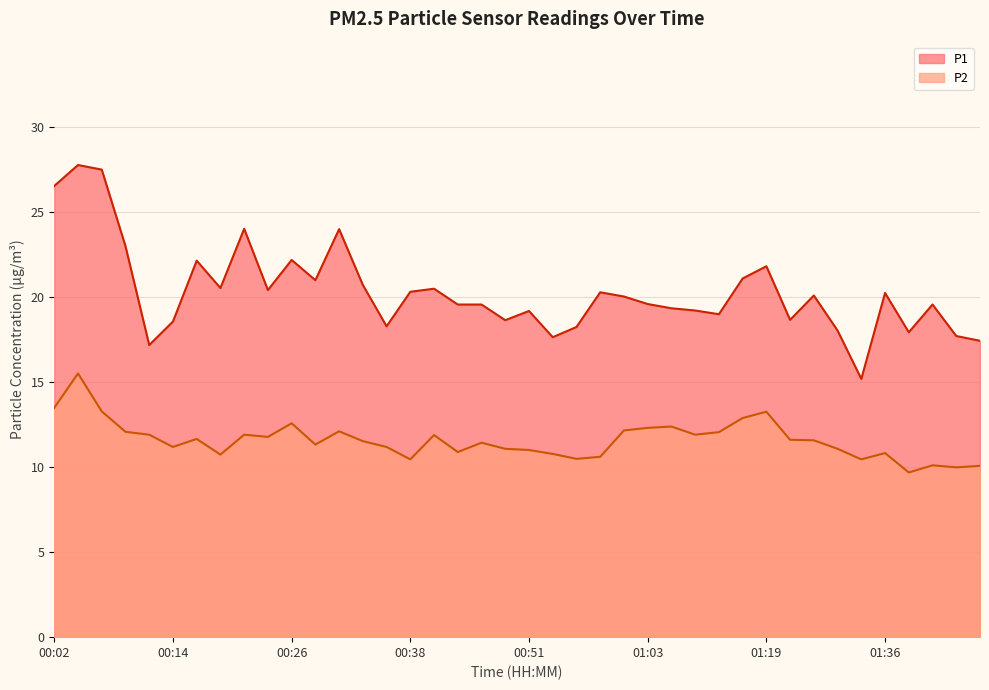

At which category does P2 reach its first local valley?

00:14